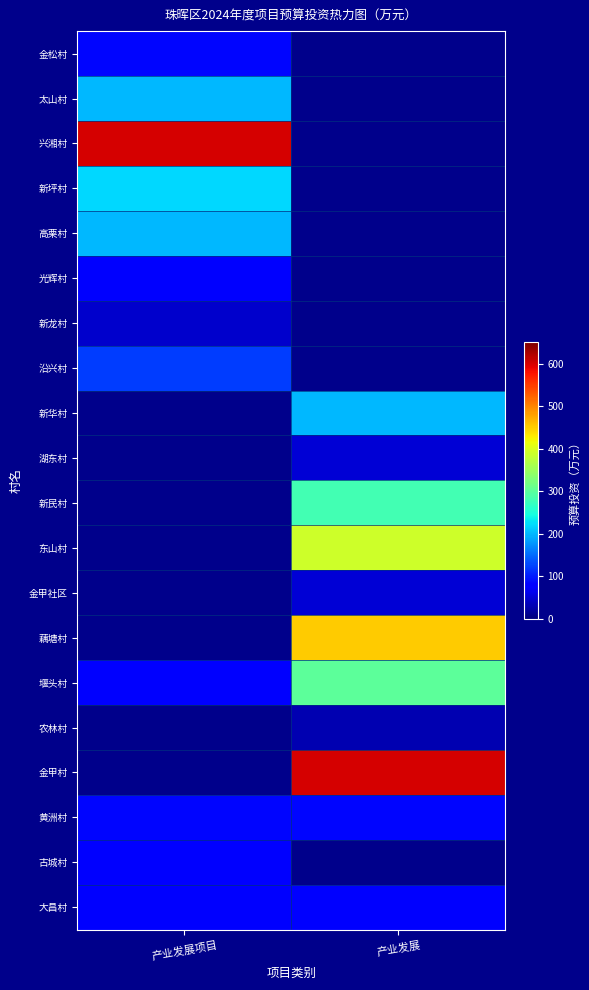

The value of 金甲村 at 产业发展 is 600.0. True or false?

True